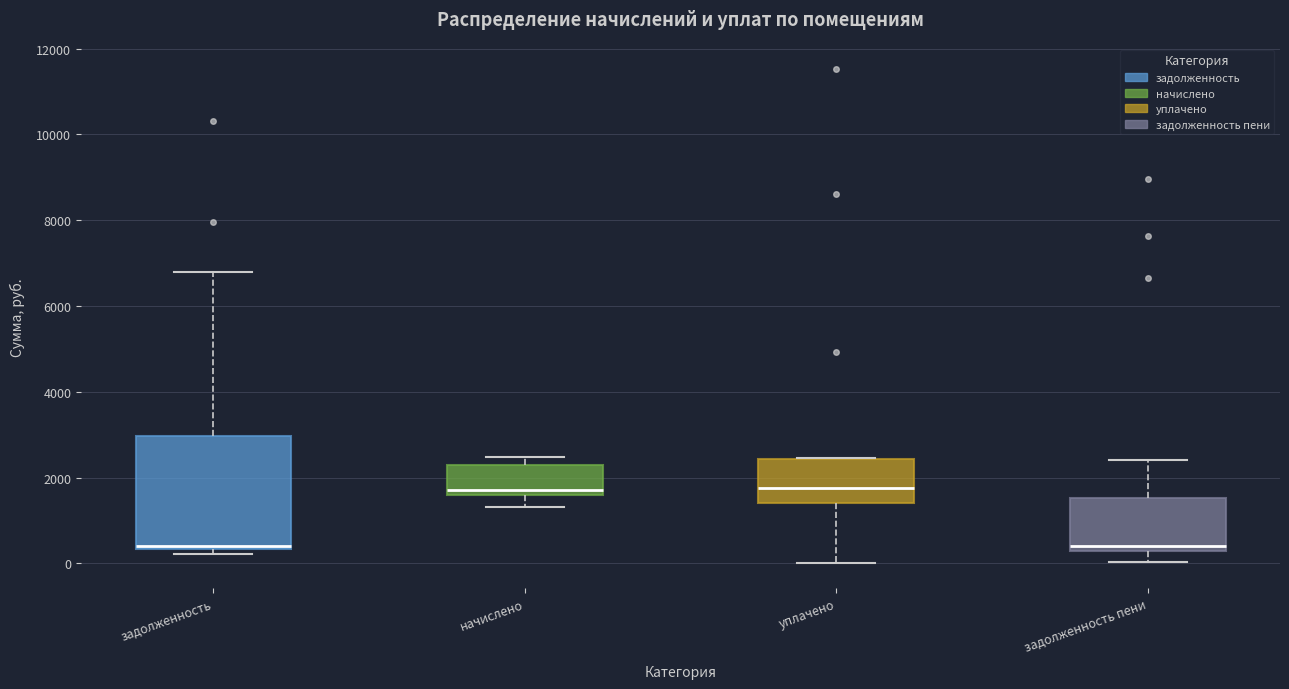

Where does the upper whisker of the box for задолженность пени end on the y-axis? The values are not printed on the chart, so give them approximately, as read against the axis.

2400